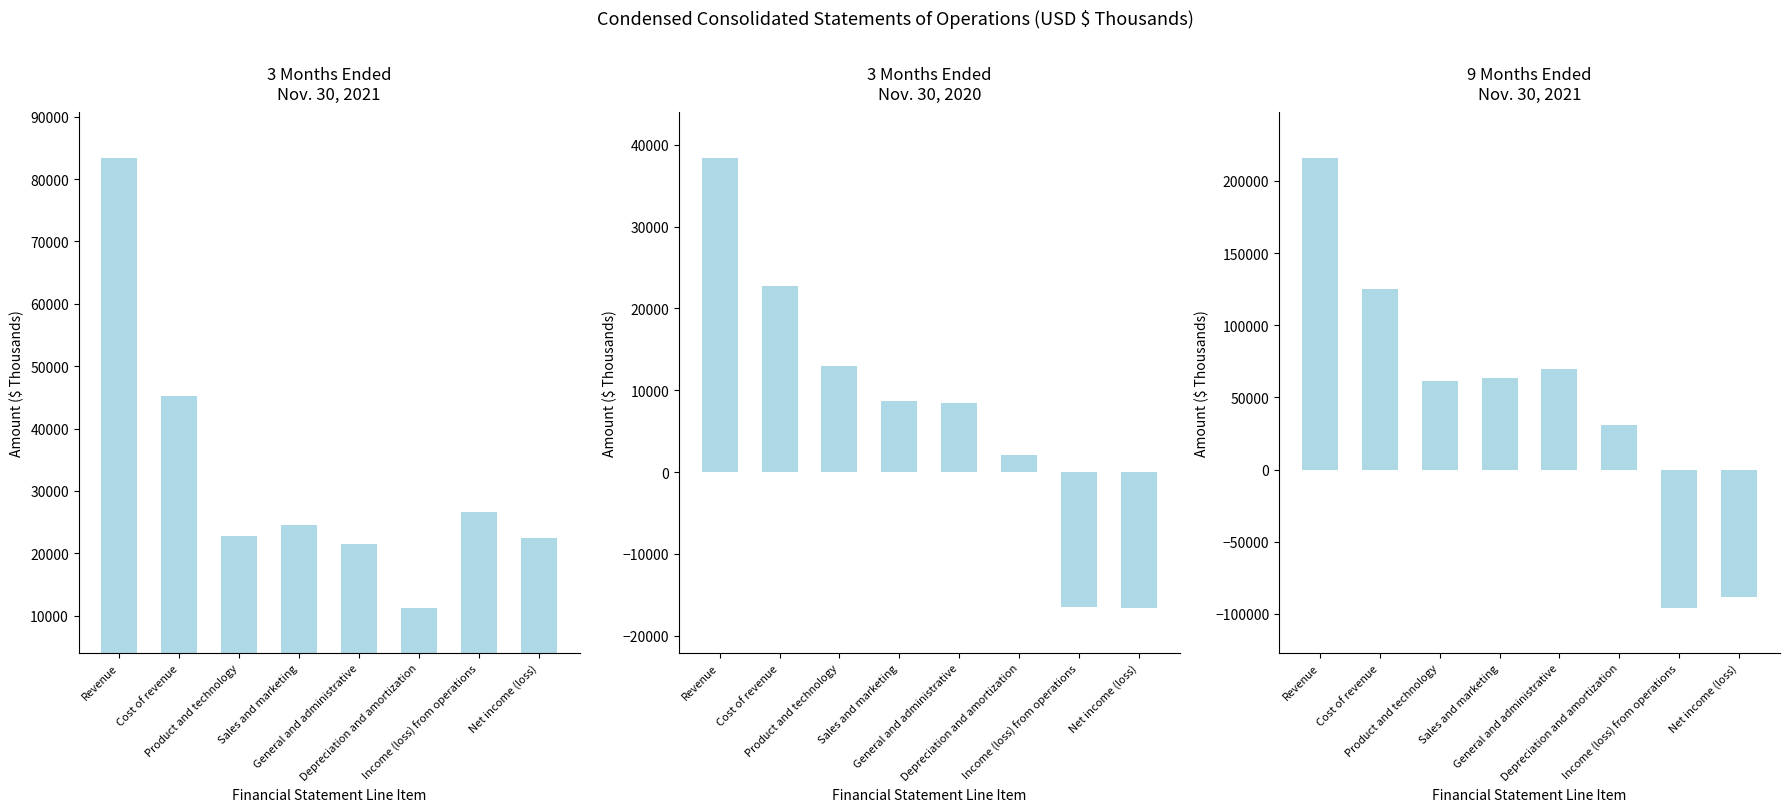

What is the label of the 3rd bar from the left?

Product and technology